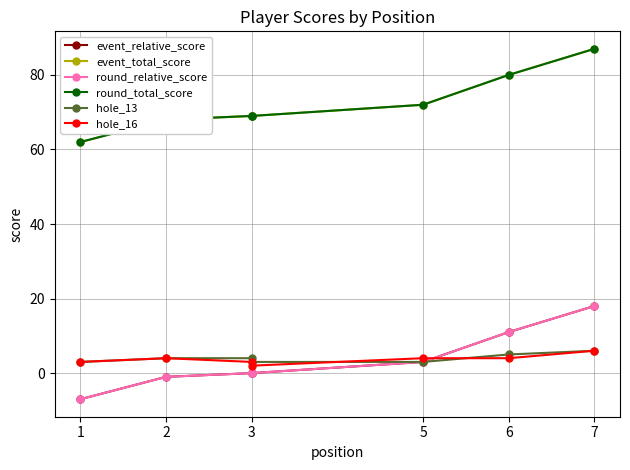

What is the difference between the second highest and minimum values in the round_total_score series?

18